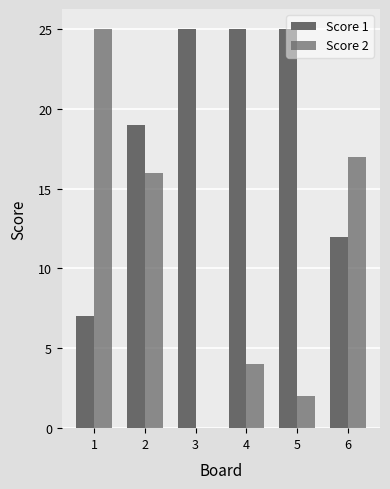

Rank the categories by Score 2 value from highest to lowest.

1, 6, 2, 4, 5, 3